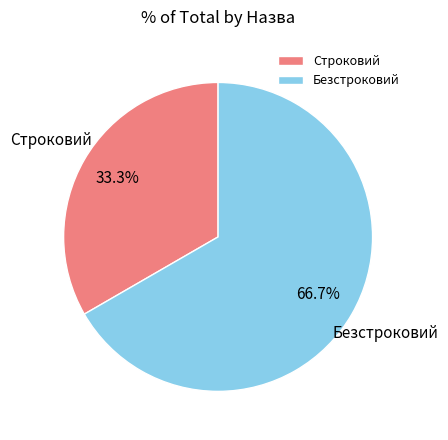

Do Безстроковий and Строковий together represent more than half of the pie?

Yes